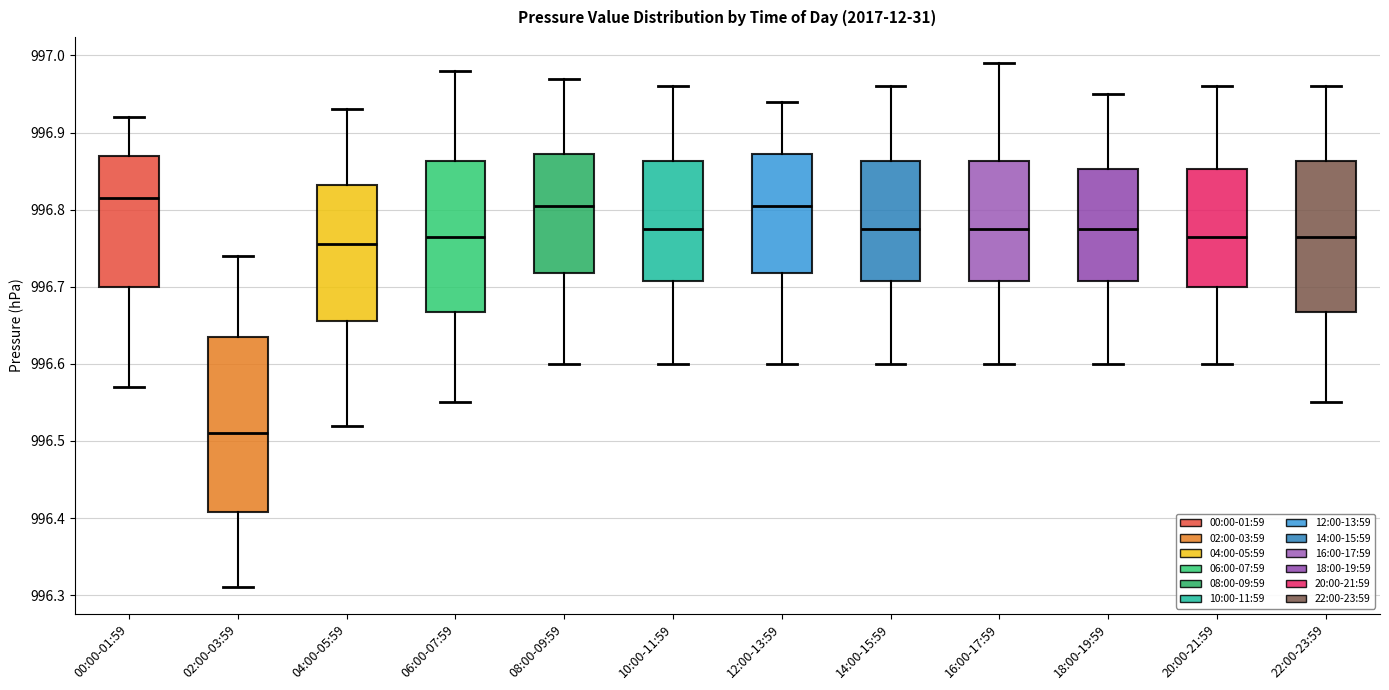

Which box has the lowest median line?

02:00-03:59